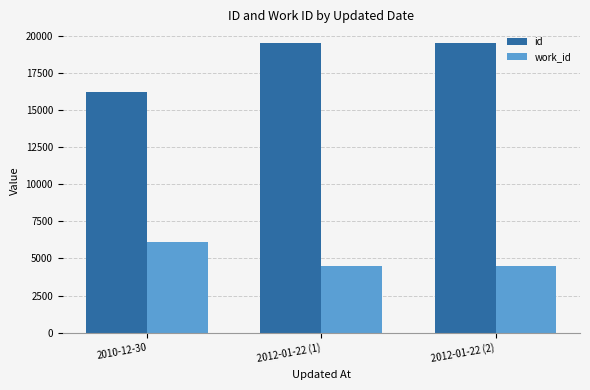

Rank the series at 2012-01-22 (2) from highest to lowest value.

id, work_id